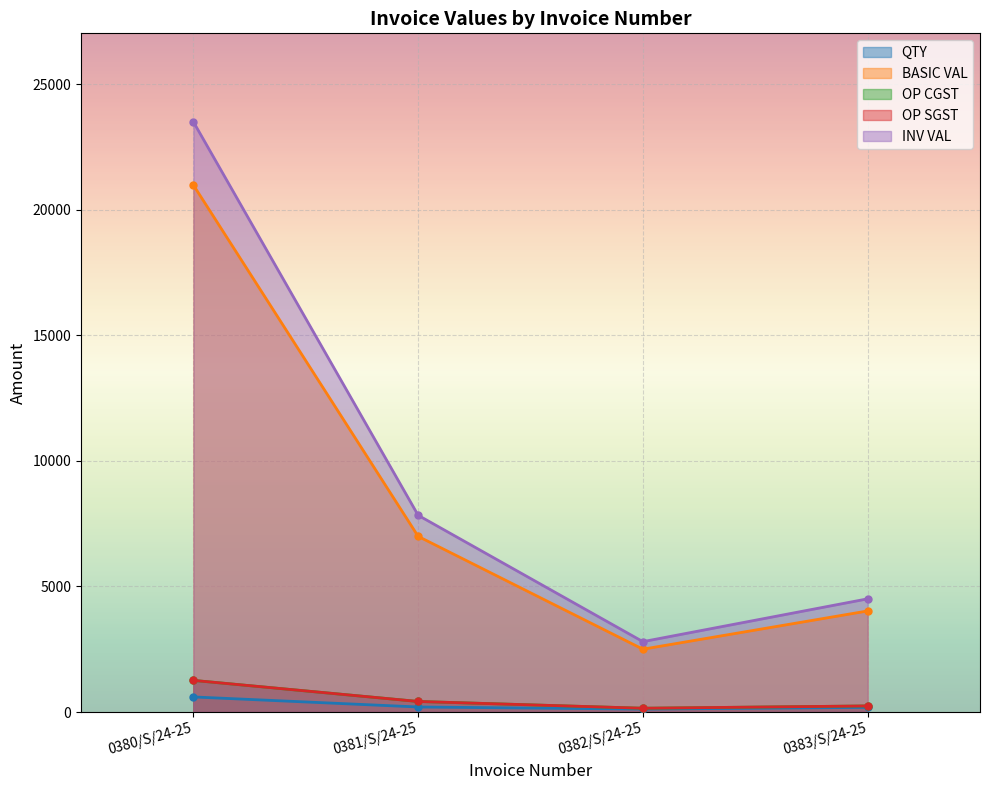

What is the difference between the highest and lowest values at 0383/S/24-25?

4321.6